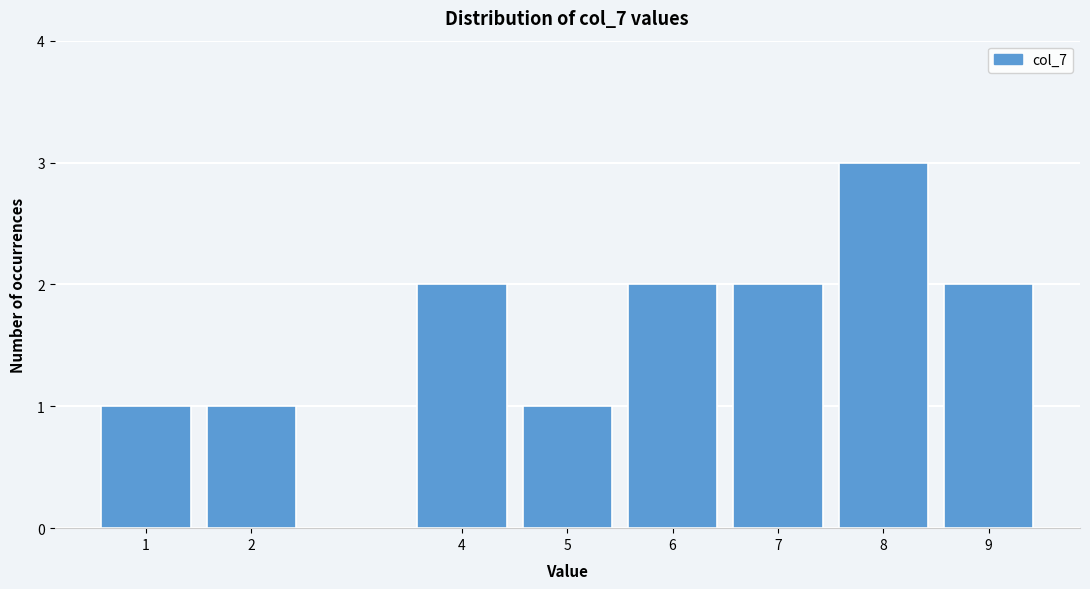

Reading right to left, transcribe all the data shown in this chart.

9=2	8=3	7=2	6=2	5=1	4=2	2=1	1=1